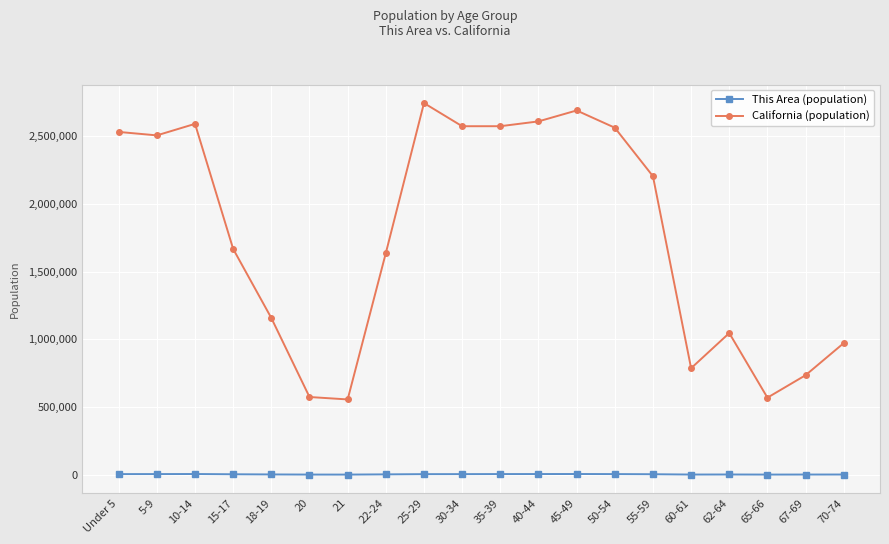

What is the label of the 10th point from the left?

30-34